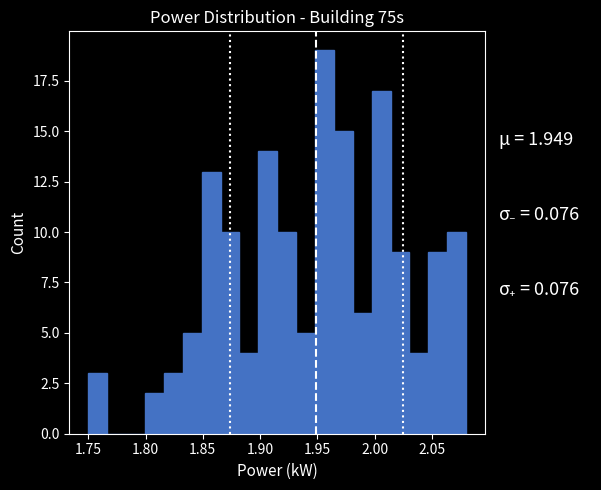

Around what value on the x-axis is the tallest bar? Give the approximate position of its centre, as read against the axis.

1.955